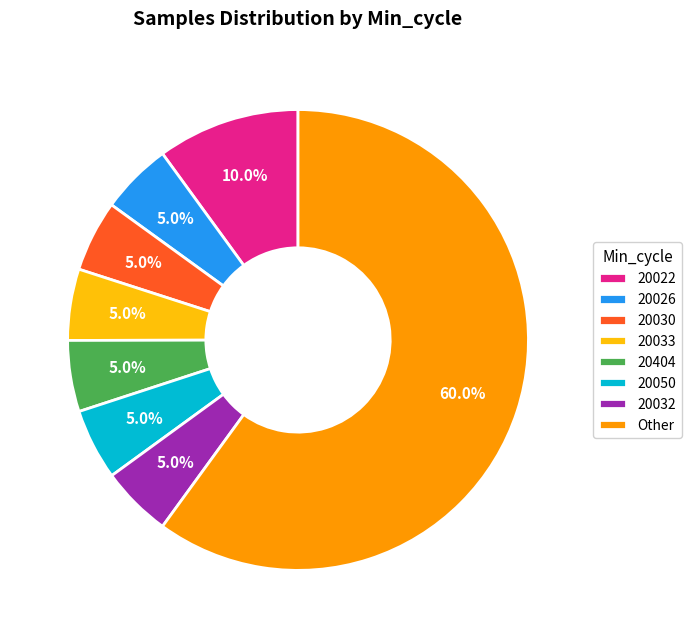

Which slice is the largest?

Other